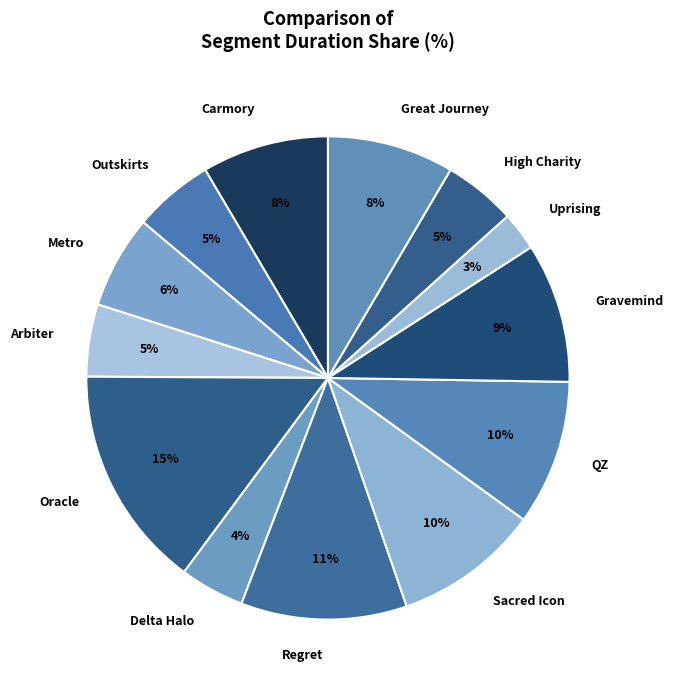

Which slice is the largest?

Oracle